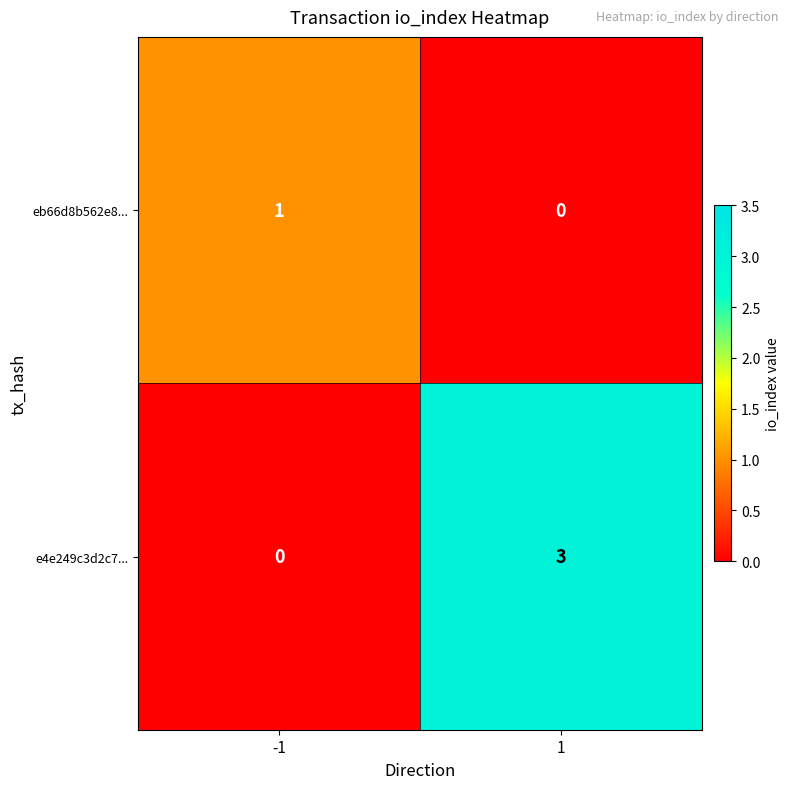

How many values in the e4e249c3d2c7... series are below 3?

1